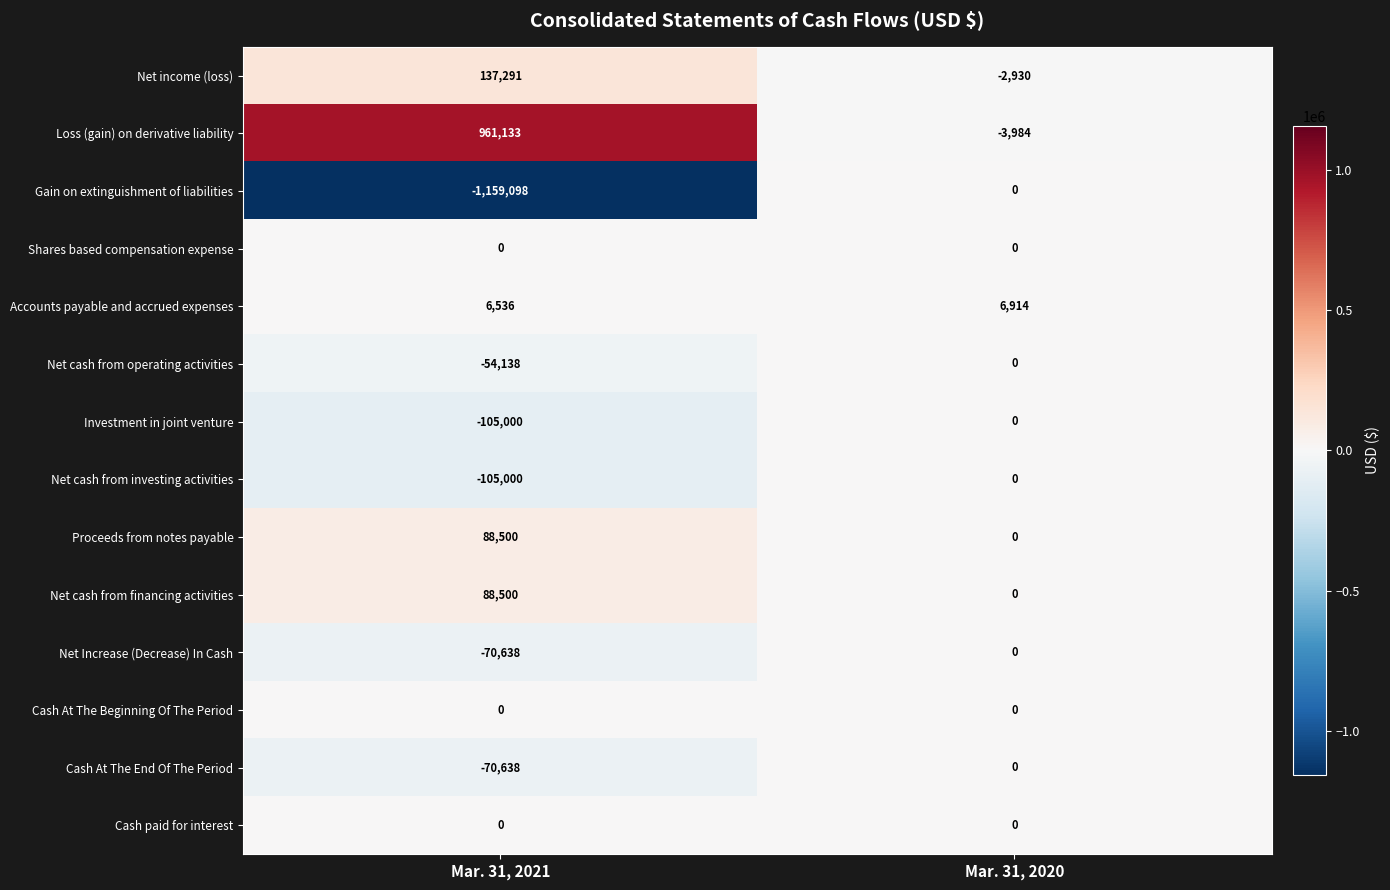

Between Mar. 31, 2021 and Mar. 31, 2020, which series saw the biggest shift?

Gain on extinguishment of liabilities